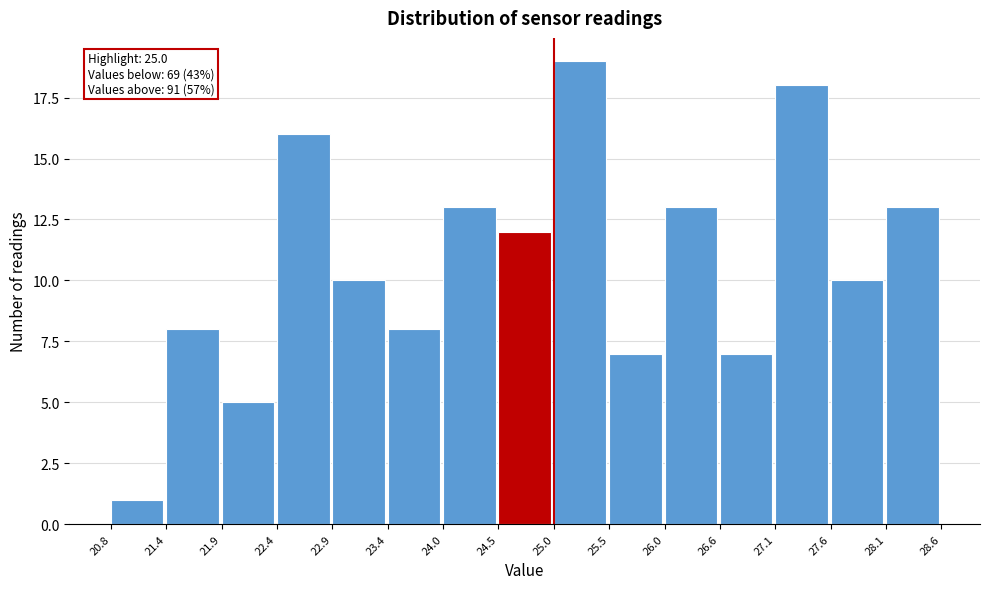

Over which range of the x-axis is the bar tallest?

25.0 to 25.5